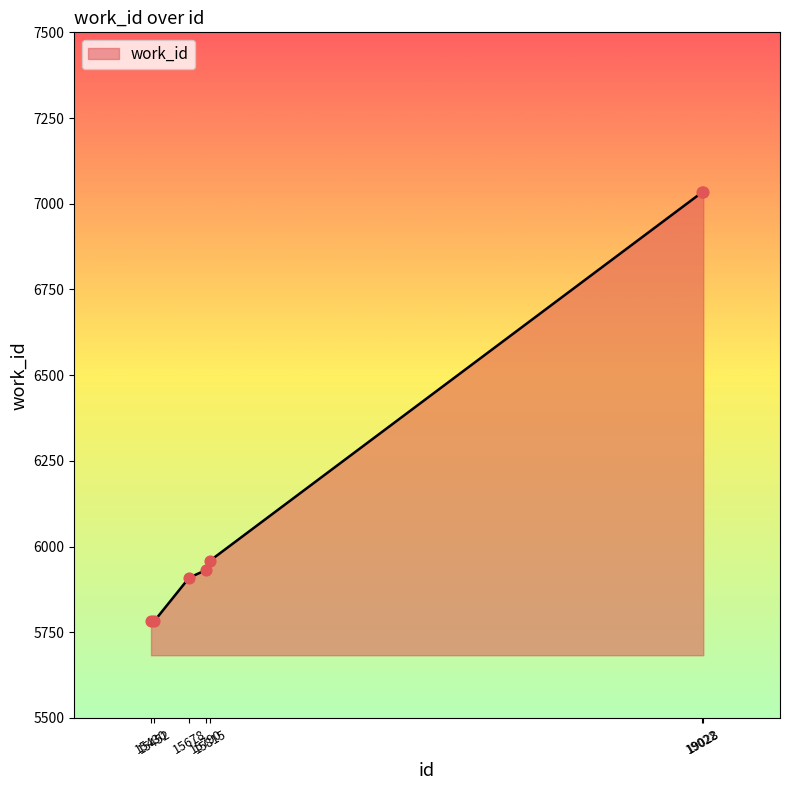

What is the ratio of the value at 15790 to the value at 19028?

0.8